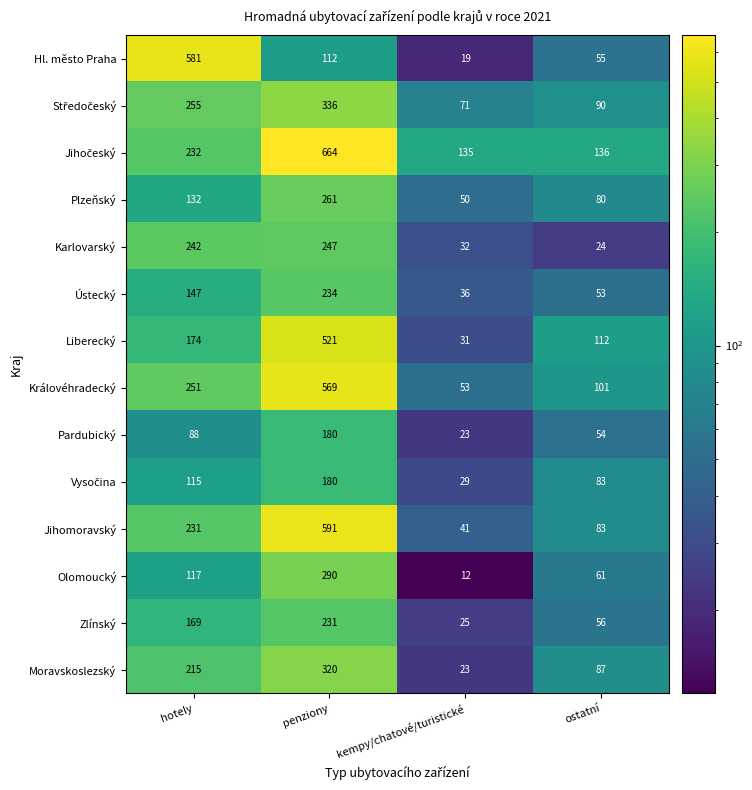

List the labels in order of Karlovarský value, largest first.

penziony, hotely, kempy/chatové/turistické, ostatní